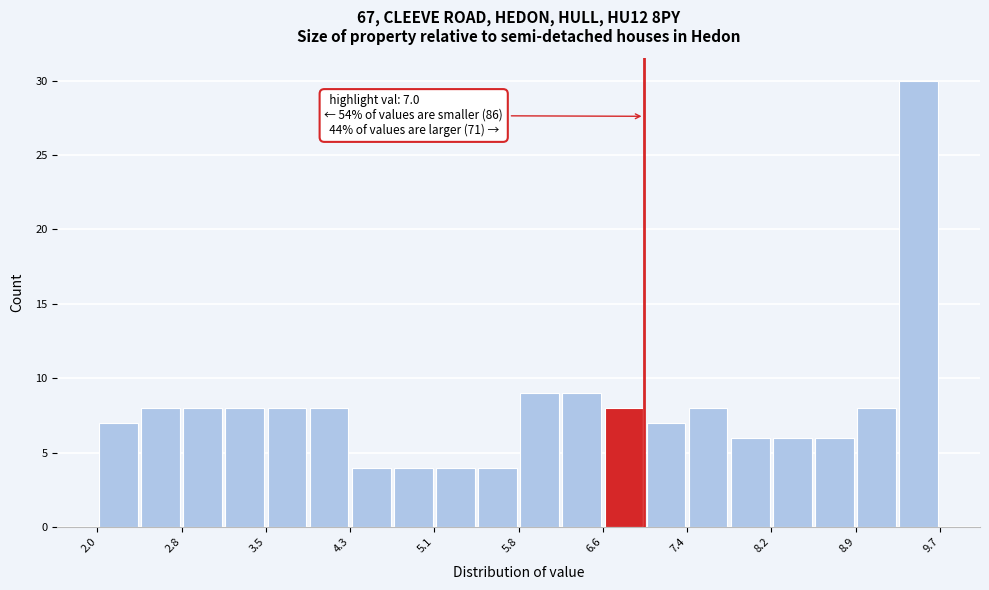

Around what value on the x-axis is the tallest bar? Give the approximate position of its centre, as read against the axis.

9.5